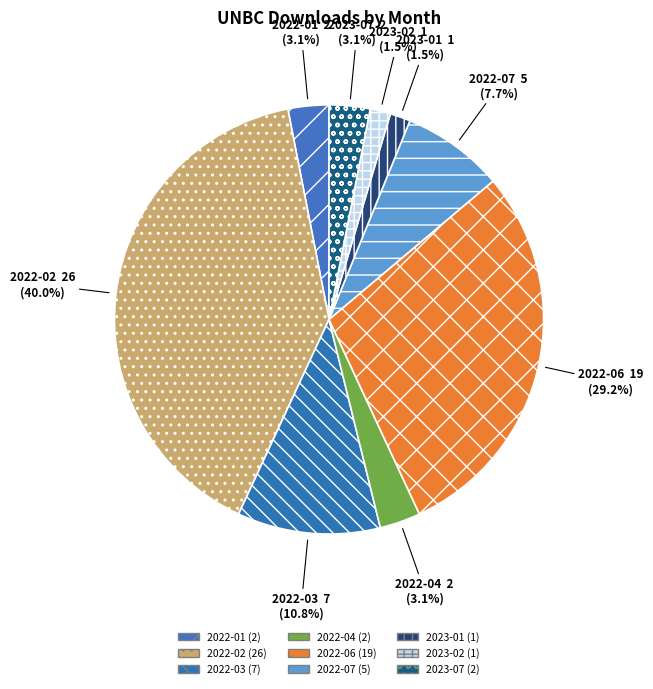

To the nearest percent, what is the difference between the largest and smallest slice percentages?

38%